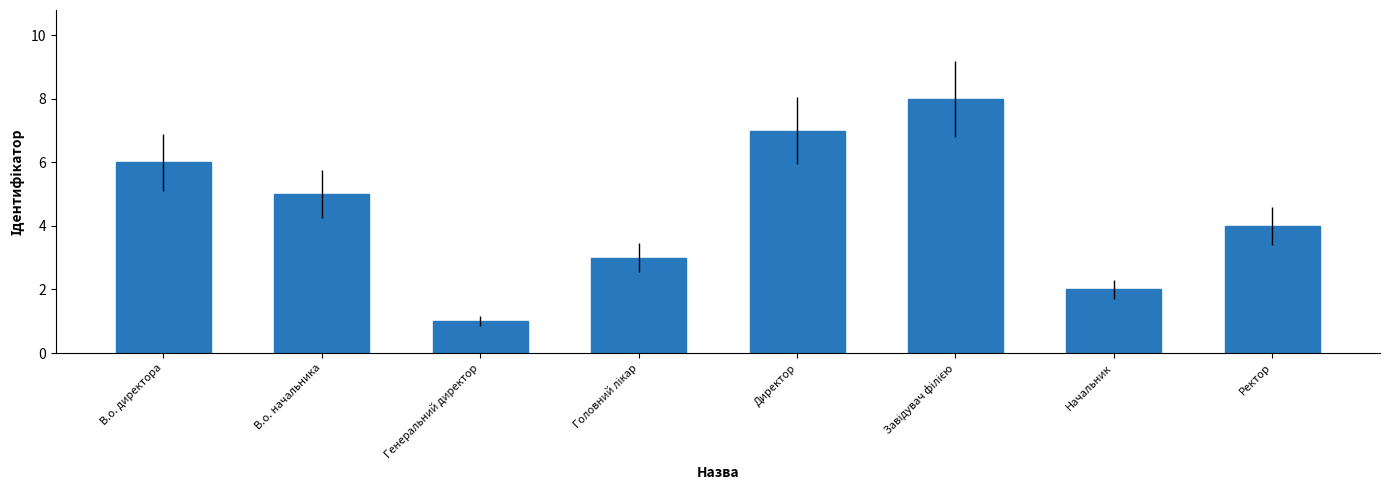

What is the value of the 4th bar from the left?

3